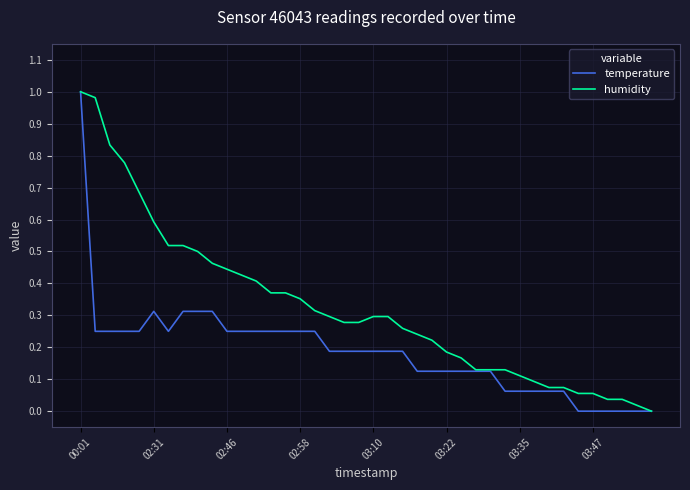

Which series has the largest total across all categories?

humidity